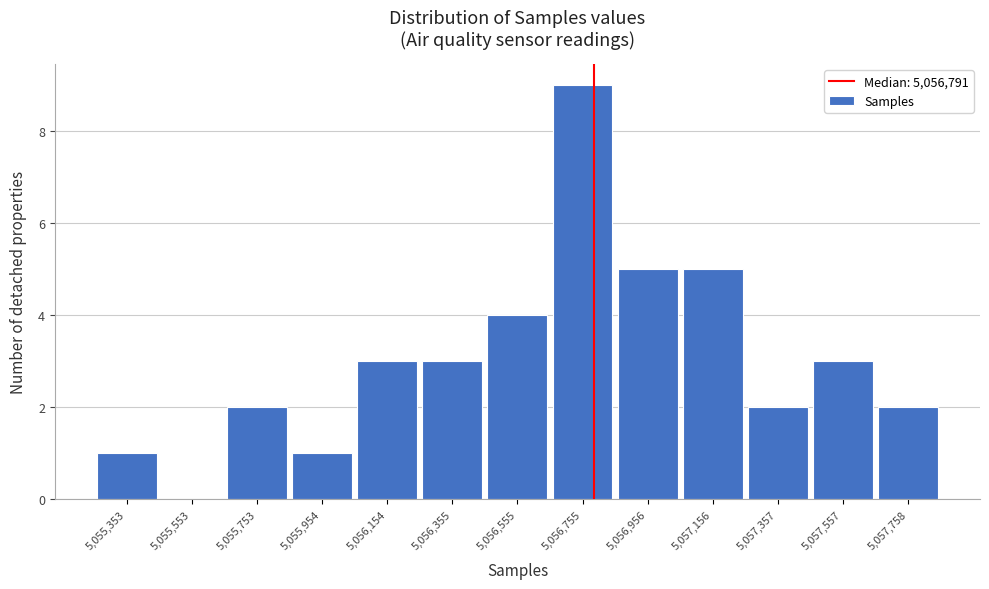

How tall is the bar that spans 5057250 to 5057450 on the x-axis? Neither the bar edges nor the heights are printed on the chart, so give them approximately, as read against the axes.

2